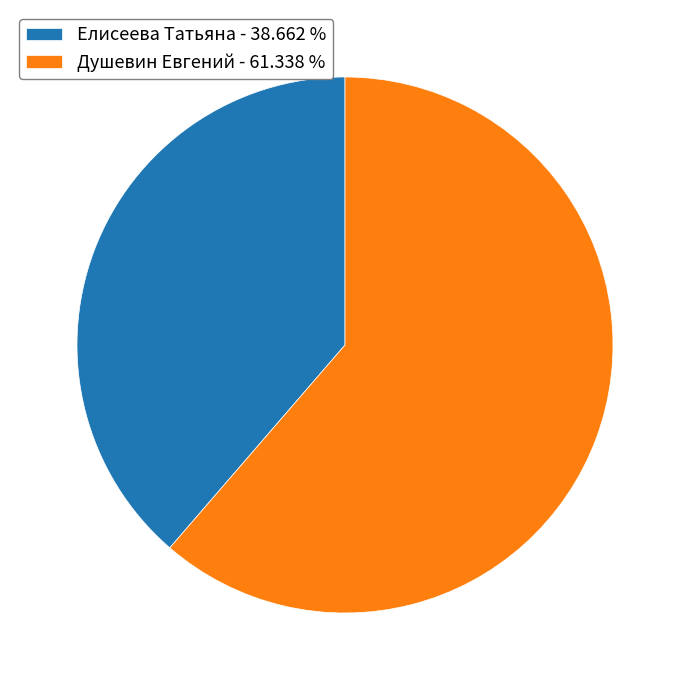

Combined, do Елисеева Татьяна and Душевин Евгений account for over 50%?

Yes